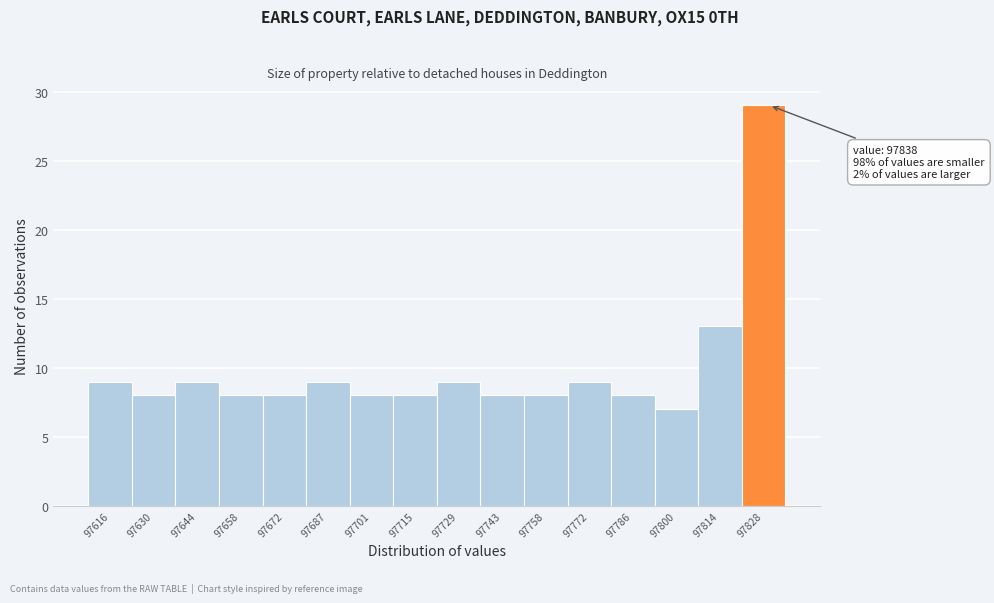

Reading left to right, extract all data points from this chart.

9	8	9	8	8	9	8	8	9	8	8	9	8	7	13	29